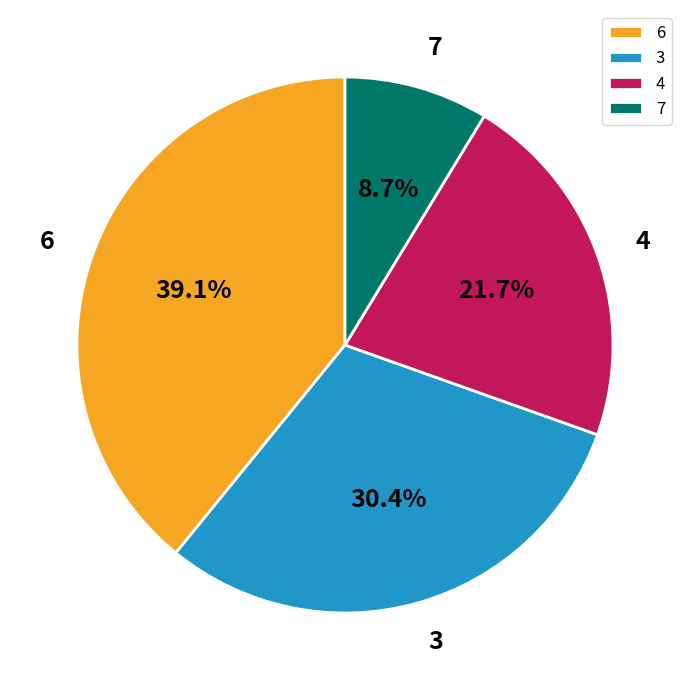

Count the number of slices in the pie.

4